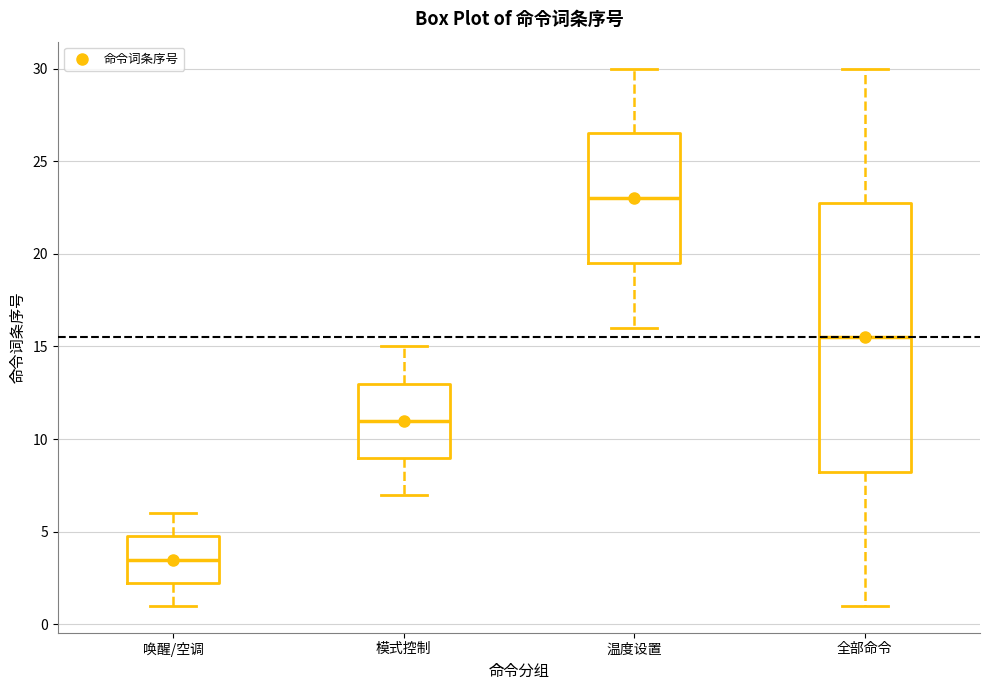

Which box is the tallest, from its lower edge to its upper edge?

全部命令